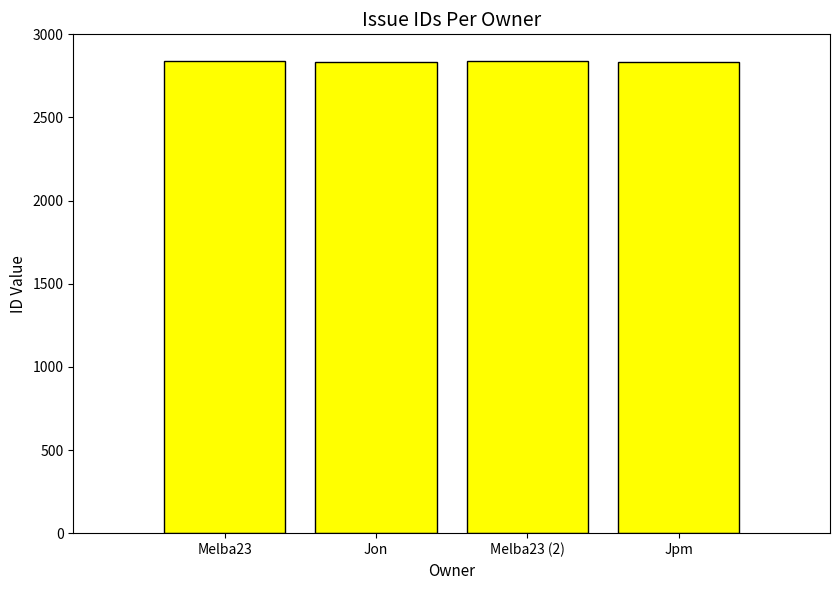

True or false: the data shows 2840 at Melba23 (2).

True